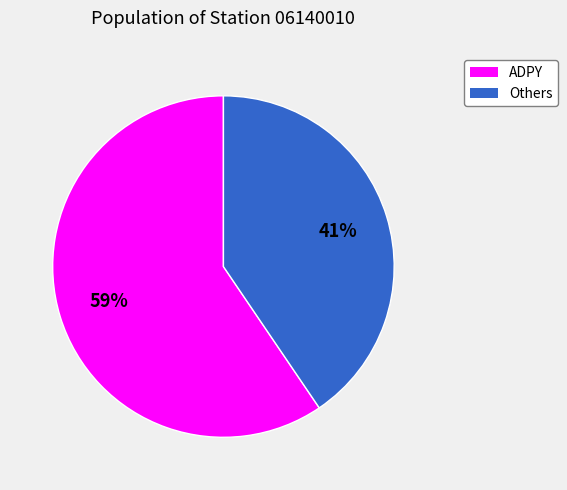

Does any single category account for the majority?

Yes